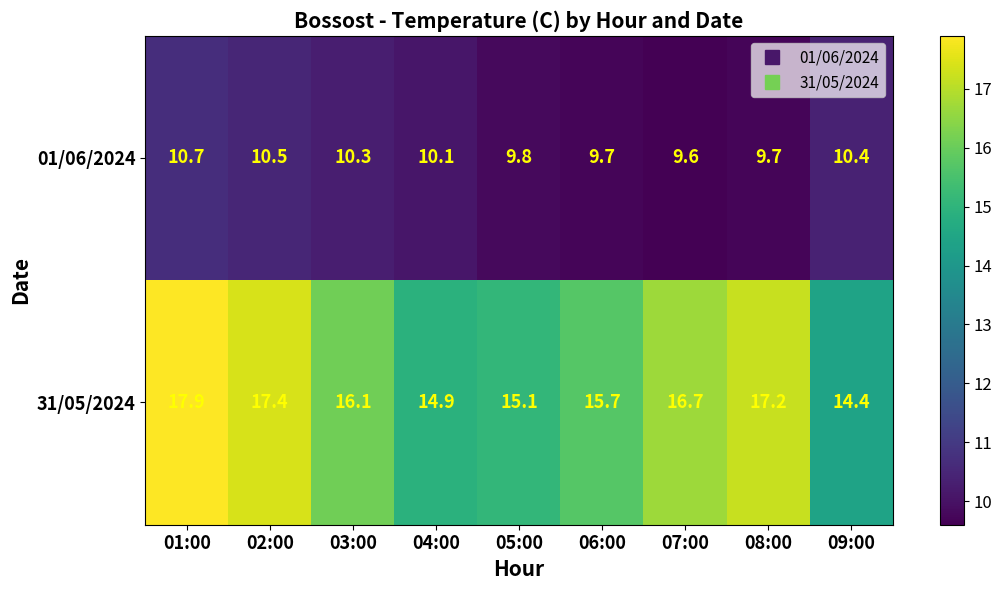

True or false: 31/05/2024 has a value of 26.1 at 07:00.

False